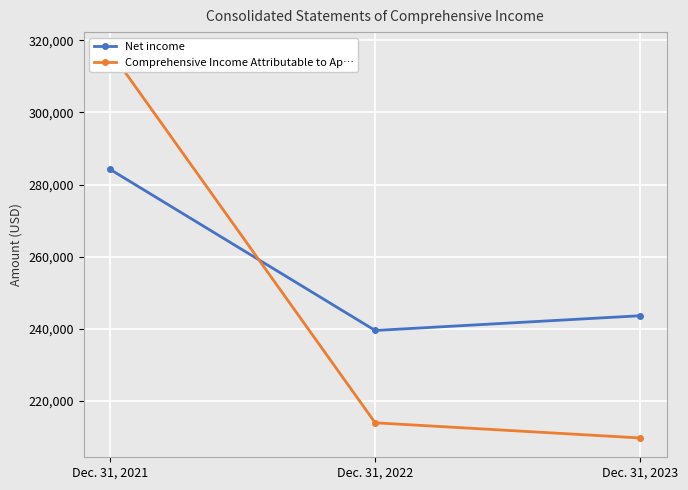

At which category is the sum across all series the highest?

Dec. 31, 2021